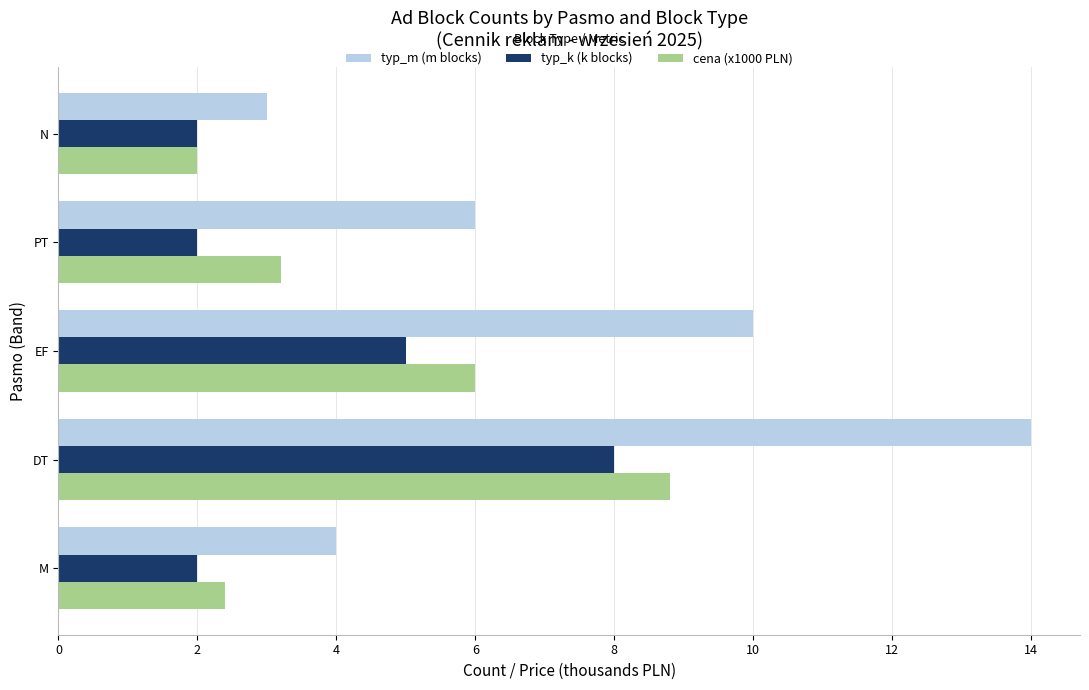

Which series has the largest range (max minus min)?

typ_m (m blocks)